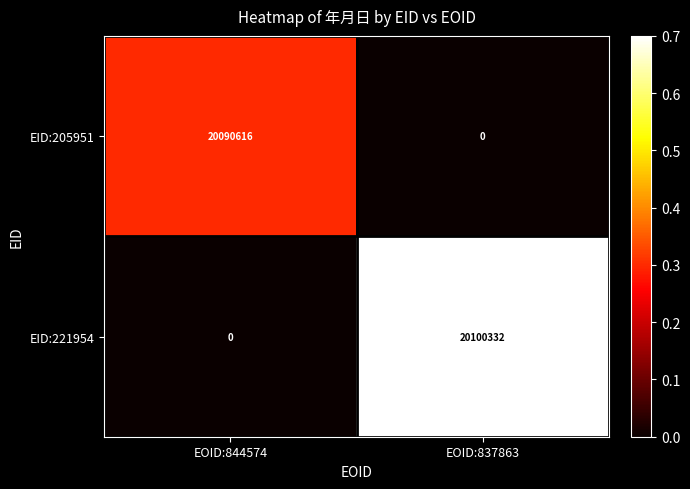

Rank the series by their average value, from lowest to highest.

EID:205951, EID:221954